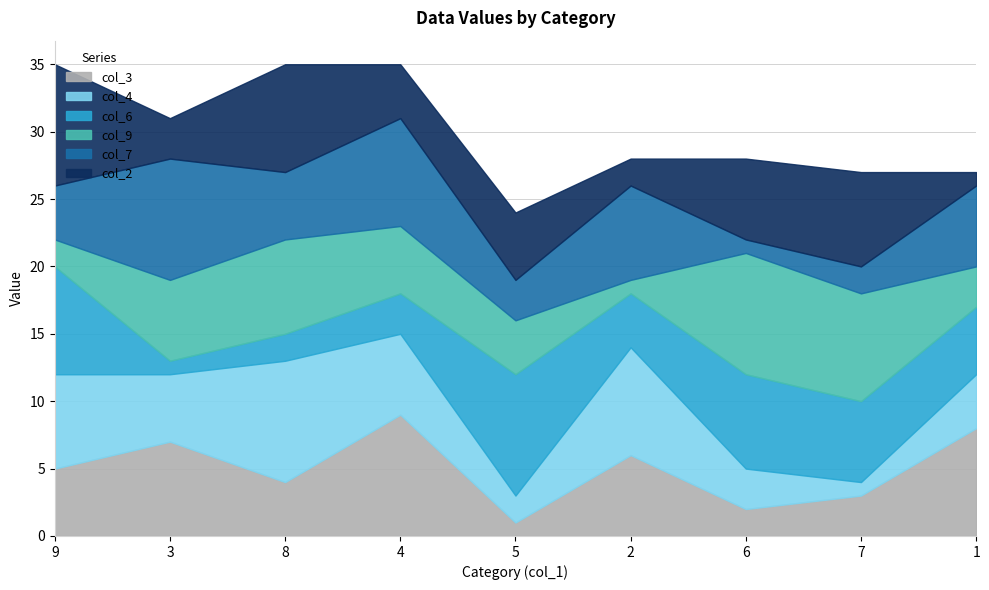

Which series ends up on top after the final intersection of col_7 and col_6?

col_7